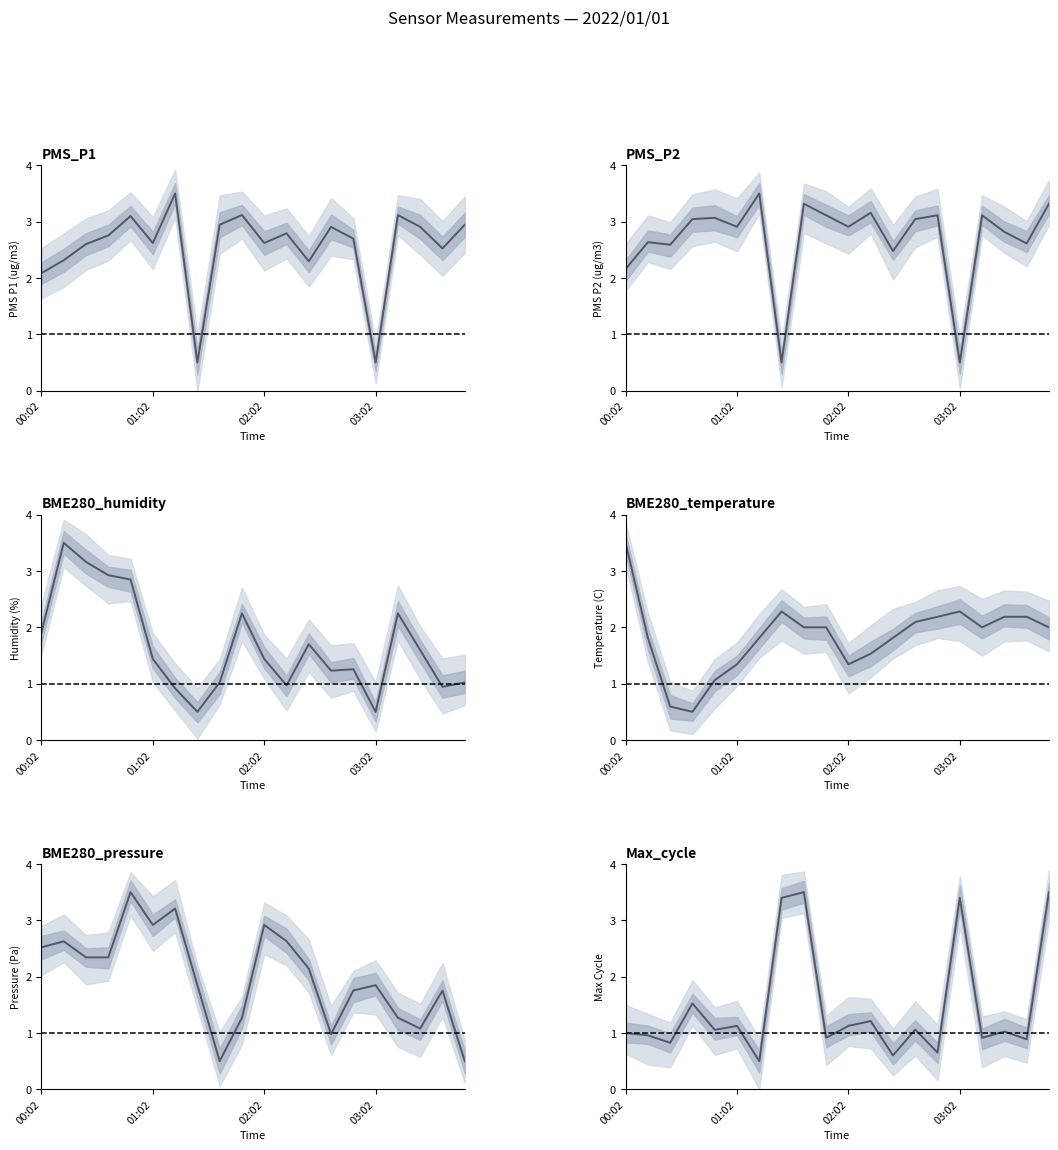

After their last crossing, which series has the higher values: BME280_humidity or Max_cycle?

Max_cycle